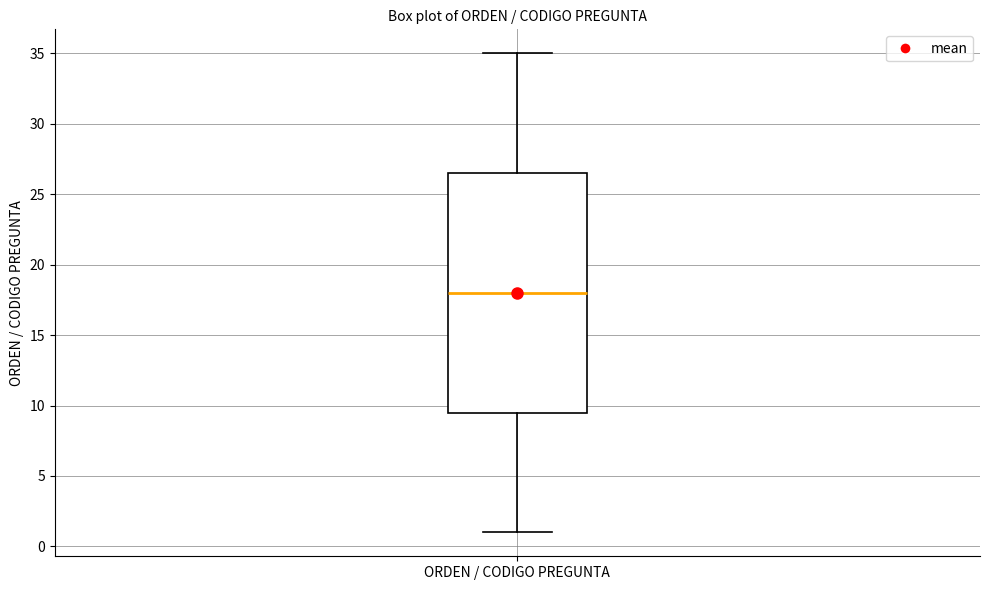

Read this box plot against the y-axis: the position of the median line, the range covered by the box, and the ends of both whiskers. The values are not printed on the chart, so give them approximately, as read against the axis.

median 18.0, box 9.5 to 26.5, whiskers 1.0 to 35.0